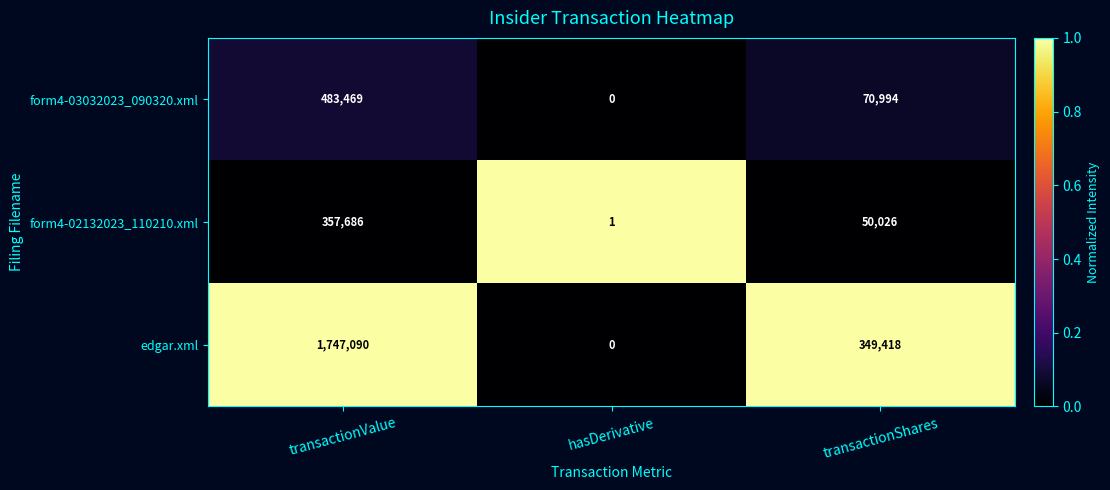

Count the number of categories in the chart.

3